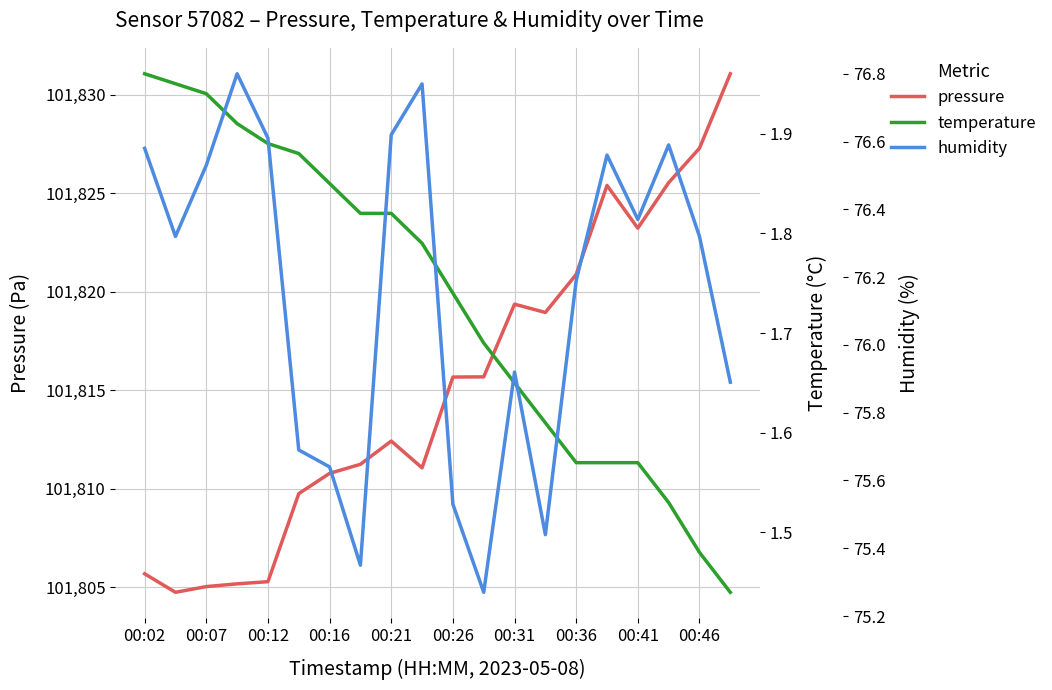

Which series has the largest total across all categories?

pressure